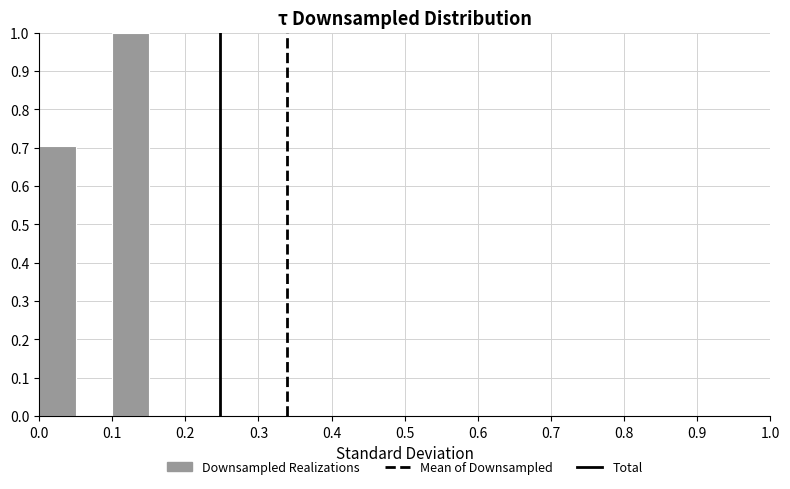

Which range on the x-axis has the tallest bar?

0.10 to 0.15